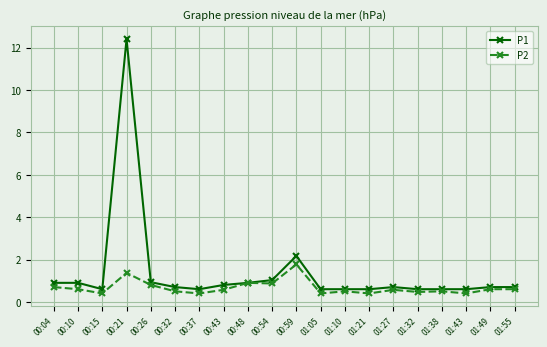

Reading right to left, extract all data points from this chart.

P1: 0.7	0.7	0.6	0.6	0.6	0.7	0.6	0.6	0.6	2.2	1.0	0.9	0.8	0.6	0.7	0.9	12.4	0.6	0.9	0.9
P2: 0.6	0.6	0.4	0.5	0.5	0.6	0.4	0.5	0.4	1.8	0.9	0.9	0.6	0.4	0.5	0.8	1.4	0.4	0.6	0.7